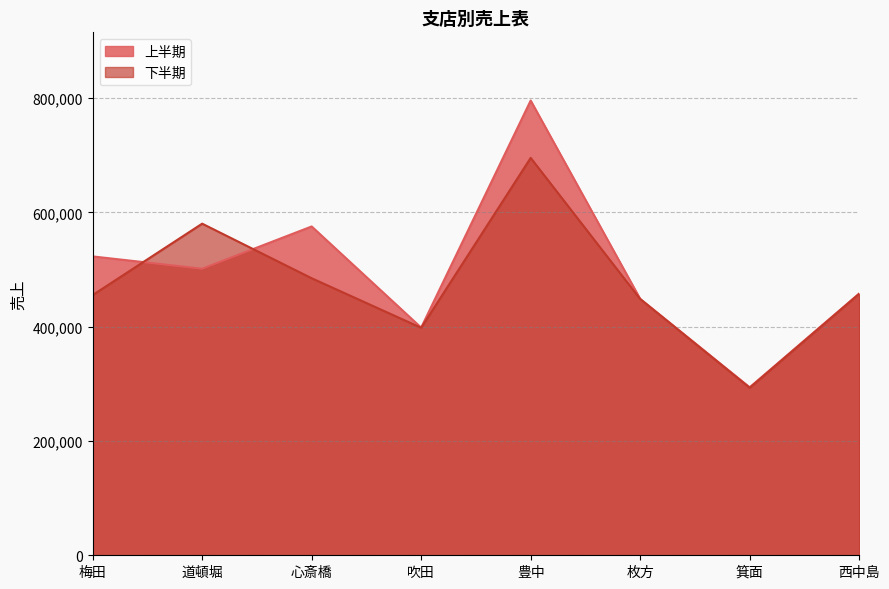

List the series in order of their peak value, lowest first.

下半期, 上半期